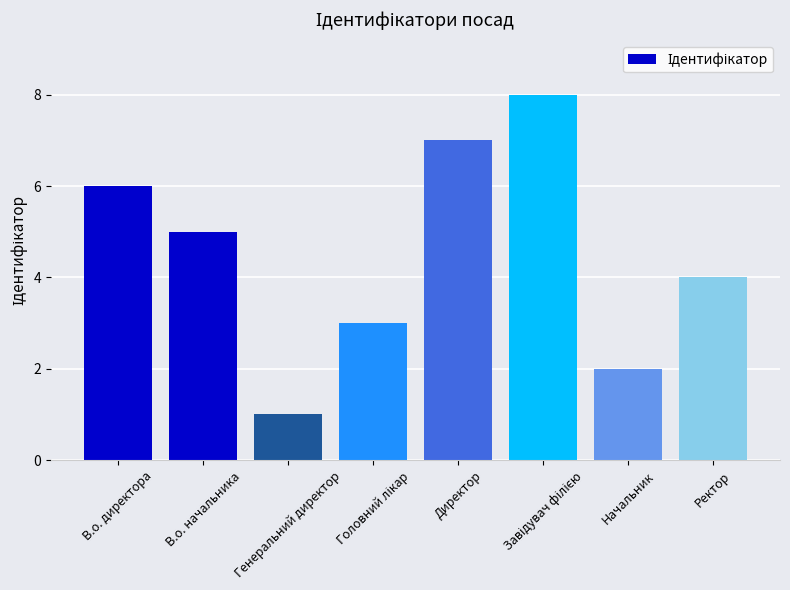

What value does the data have at В.о. директора?

6